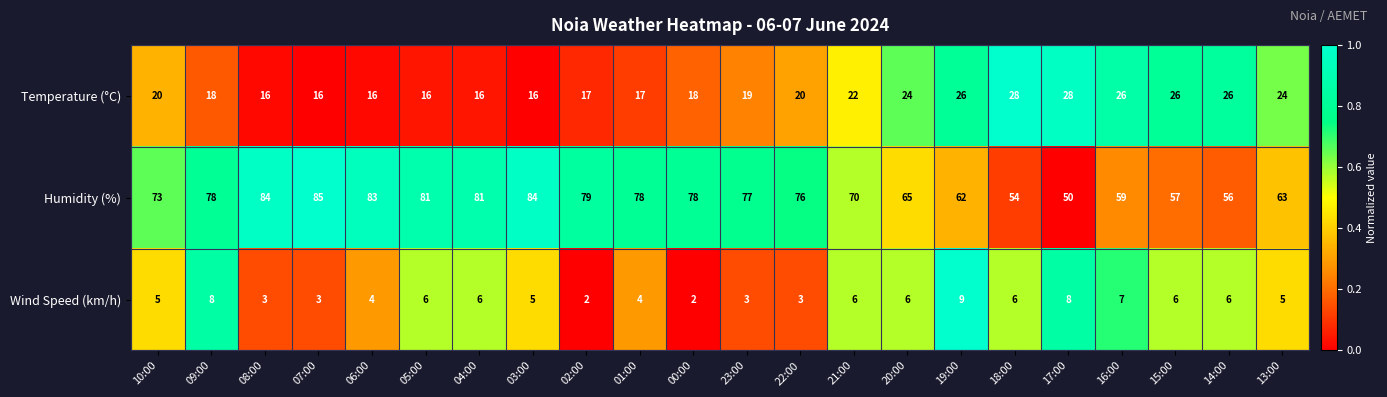

What is the difference between the Temperature (°C) values at 06:00 and 14:00?

10